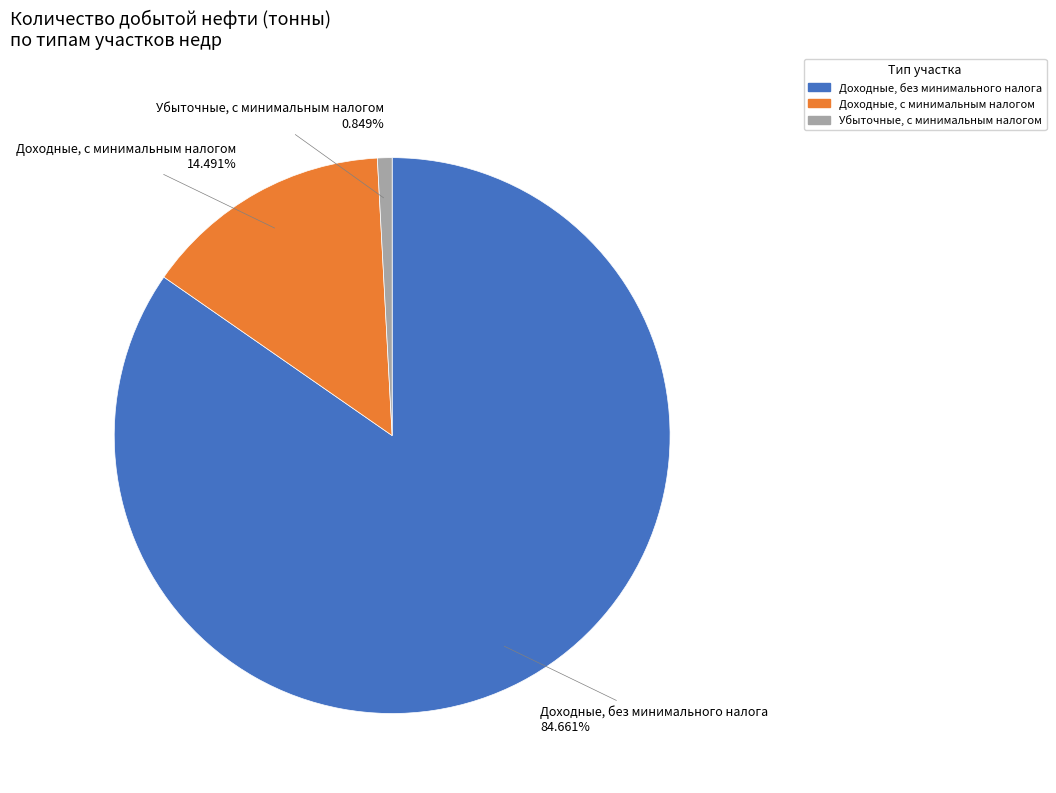

Rank the categories by value from highest to lowest.

Доходные, без минимального налога, Доходные, с минимальным налогом, Убыточные, с минимальным налогом